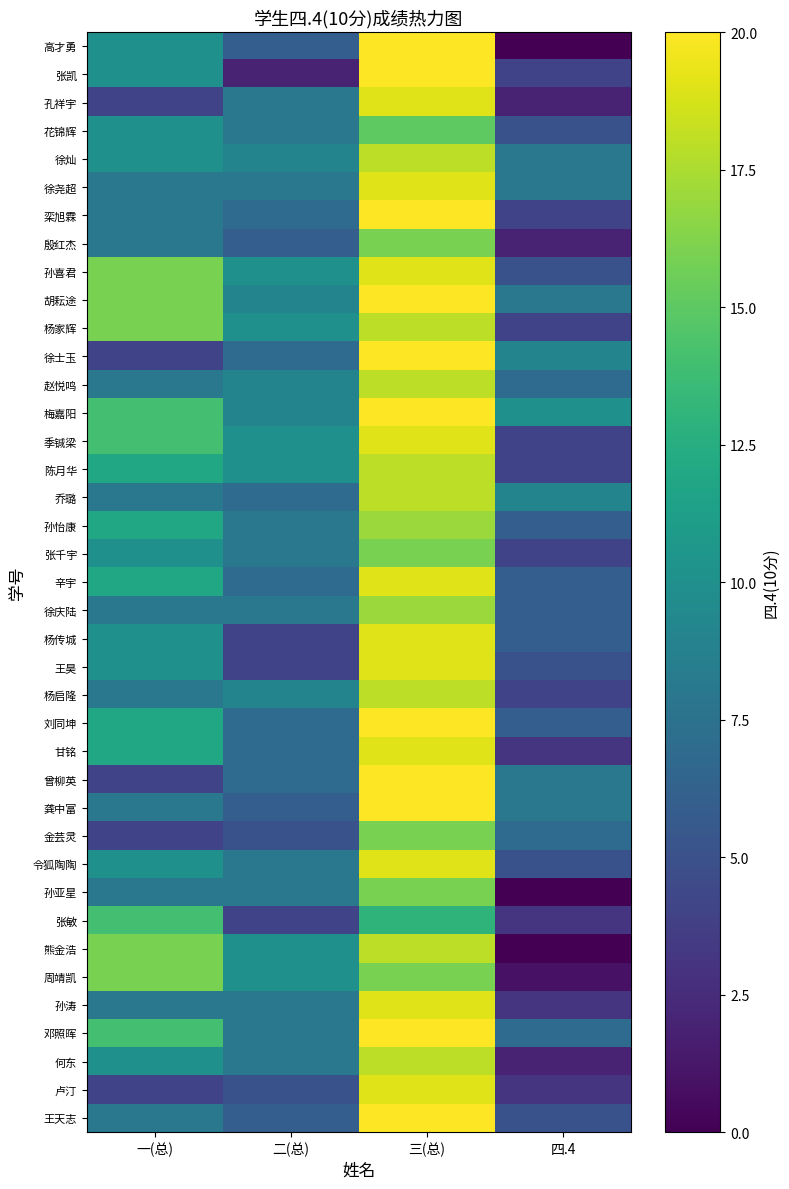

Rank the series at 三(总) from highest to lowest value.

高才勇, 张凯, 栾旭霖, 胡耘途, 徐士玉, 梅嘉阳, 刘同坤, 曾柳英, 龚中富, 邓照晖, 王天志, 孔祥宇, 徐尧超, 孙喜君, 季铖梁, 辛宇, 杨传城, 王昊, 甘铭, 令狐陶陶, 孙涛, 卢汀, 徐灿, 杨家辉, 赵悦鸣, 陈月华, 乔璐, 杨启隆, 熊金浩, 何东, 孙怡康, 徐庆陆, 殷红杰, 张千宇, 金芸灵, 孙亚星, 周靖凯, 花锦辉, 张敏